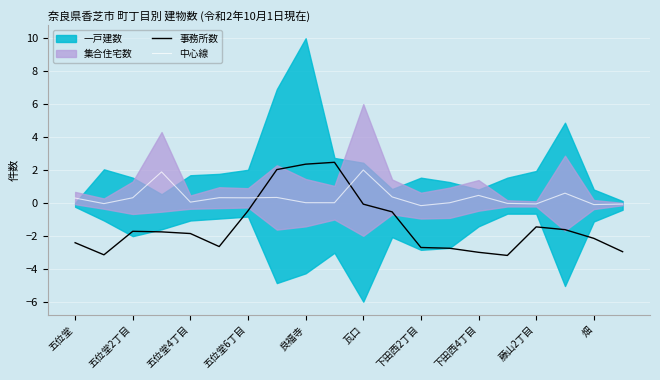

How many values in the 中心線 series are below 0?

6